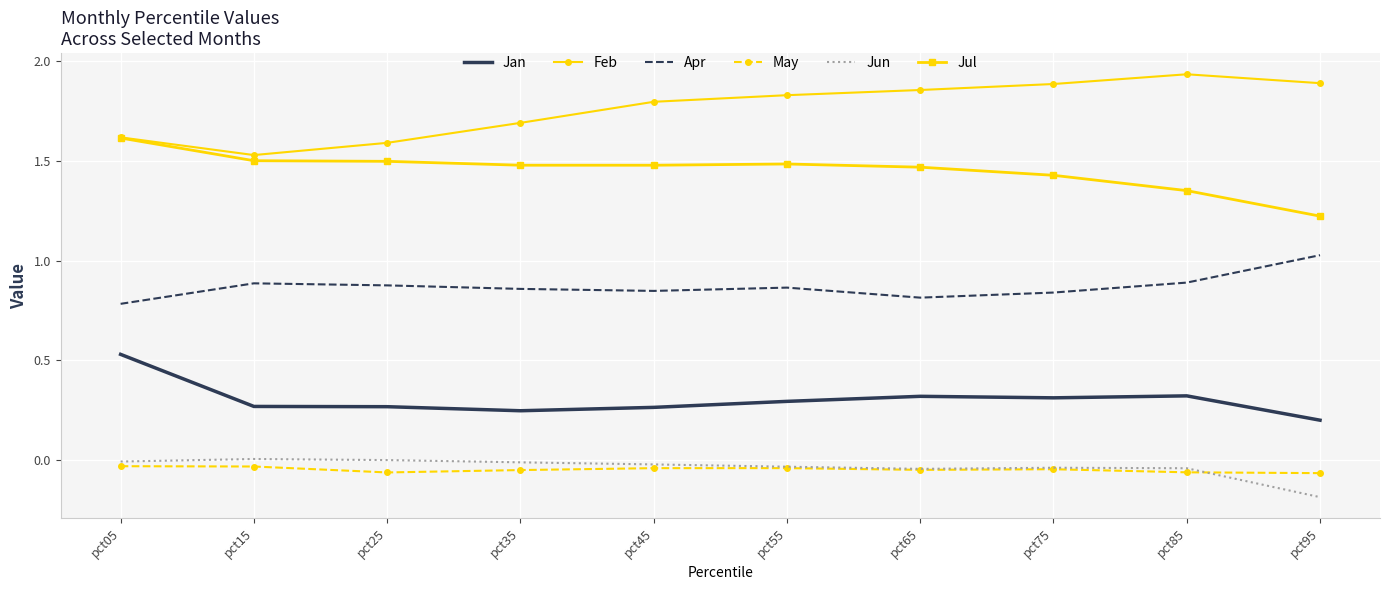

Is the value of May at pct15 greater than the value of Jul at pct85?

No